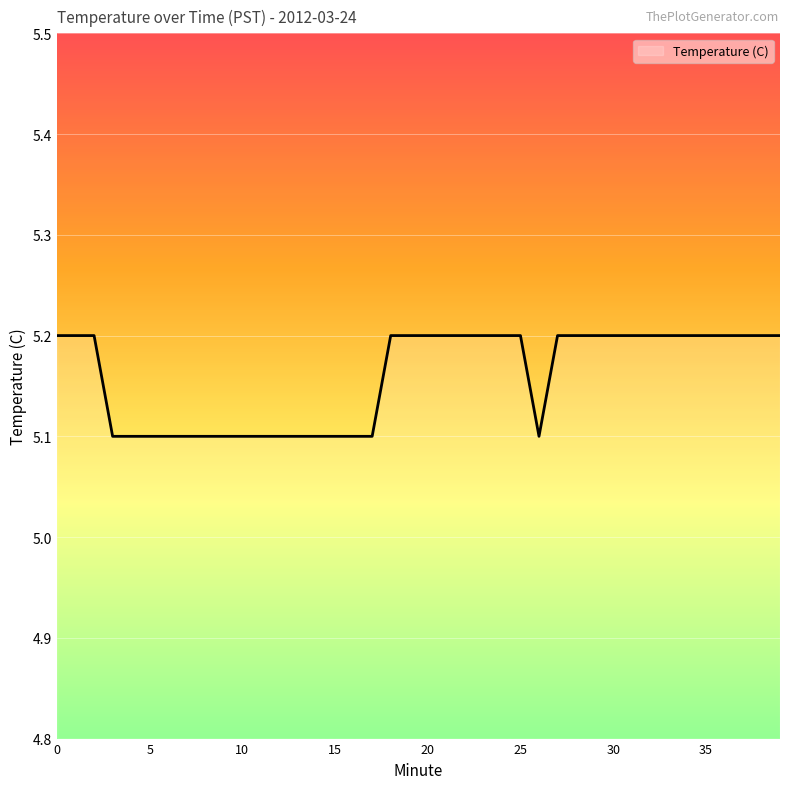

What is the maximum value shown in the chart?

5.2